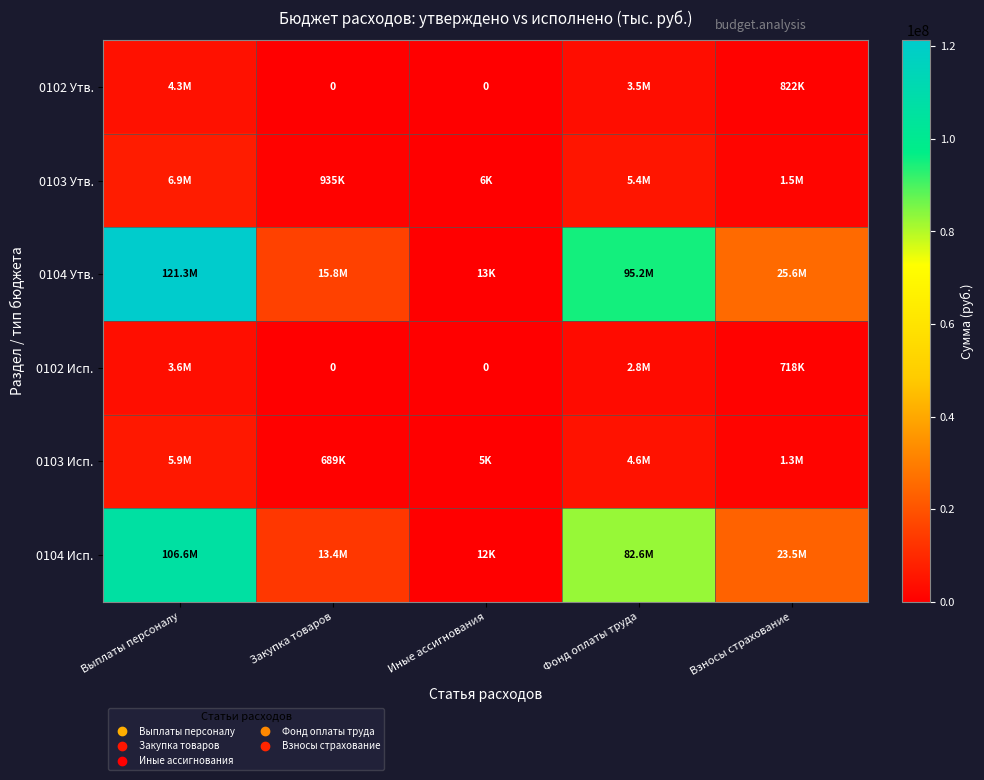

What is the sum of all 0104 Исп. values?

226075207.9